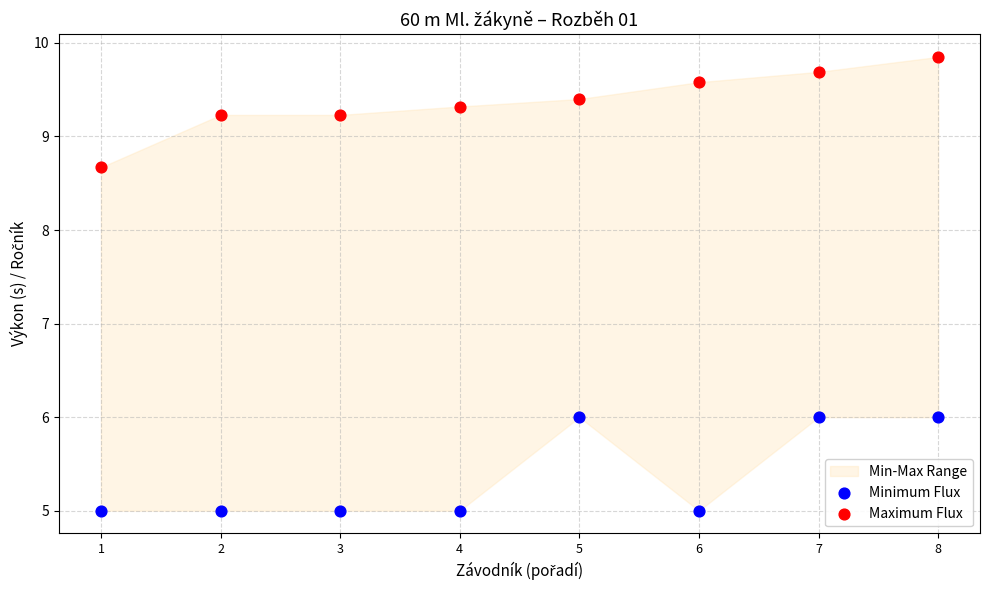

Which series contains the lowest Y value?

Minimum Flux